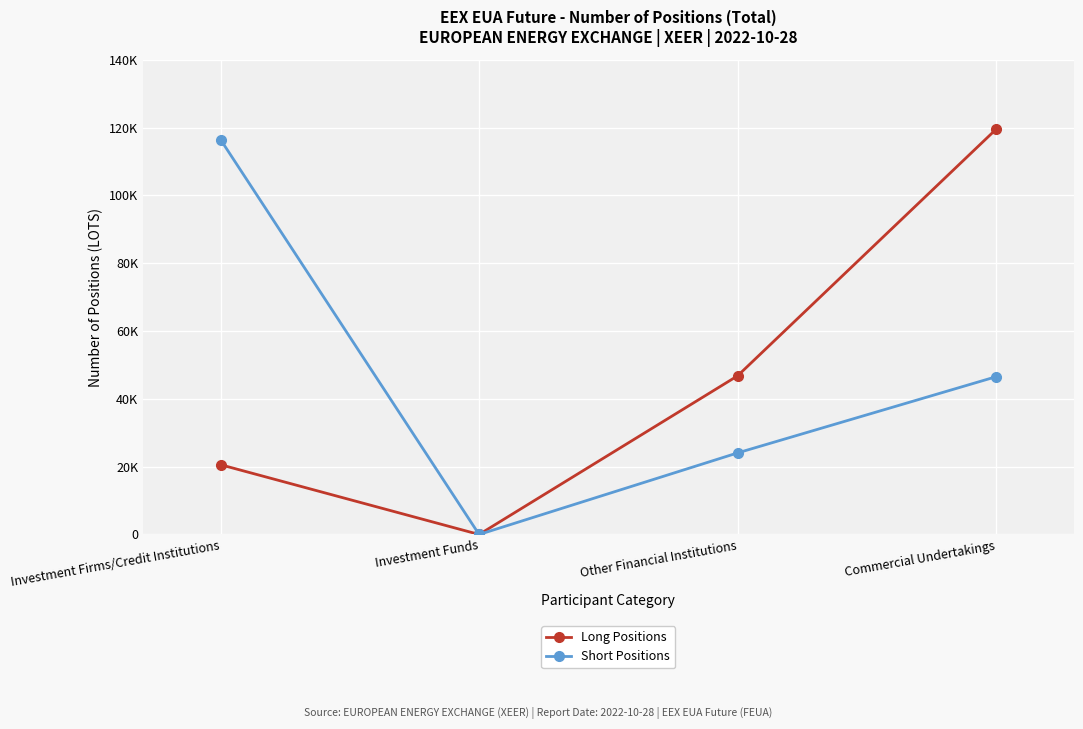

What is the label of the 2nd point from the left?

Investment Funds